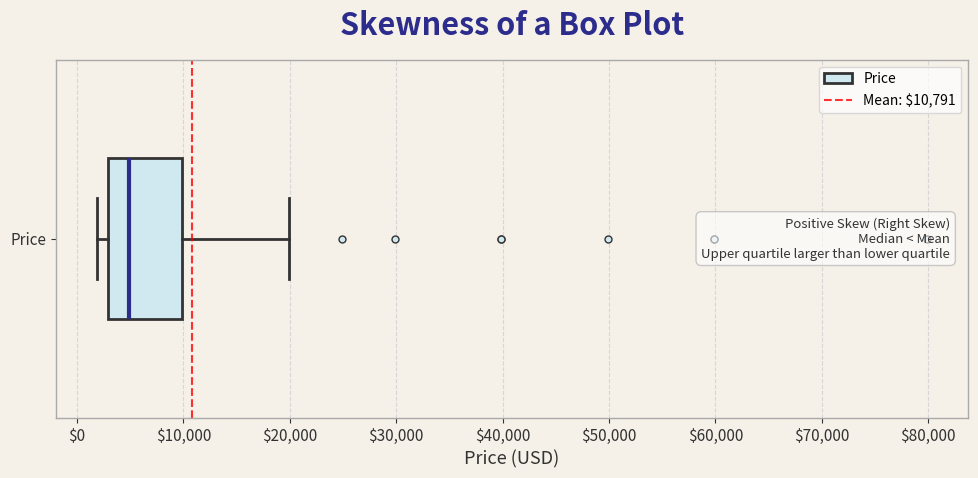

Where does the median line of the box for Price sit on the x-axis? The values are not printed on the chart, so give them approximately, as read against the axis.

5000